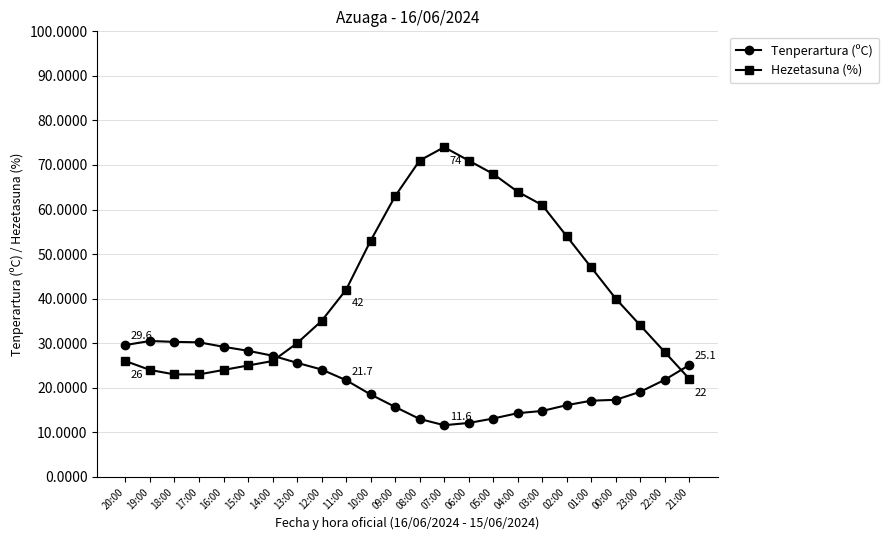

What is the label of the 20th point from the left?

01:00